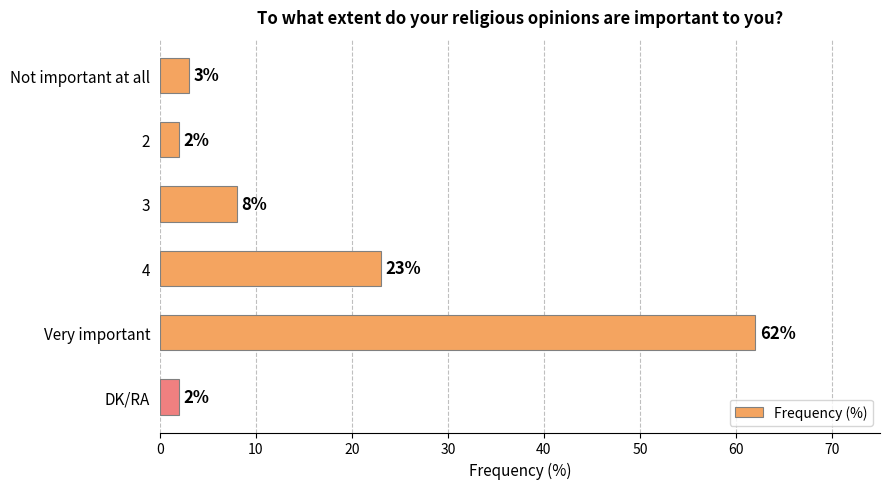

The chart shows a value of 3 at Not important at all. True or false?

True